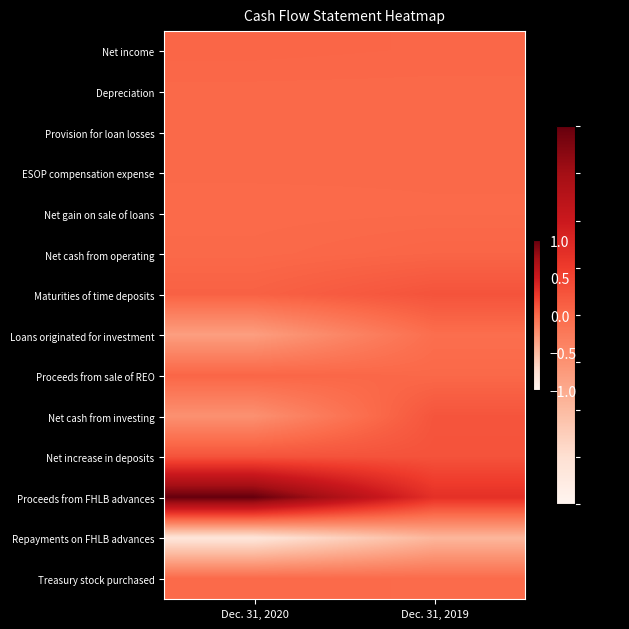

What is the total value across all series at Dec. 31, 2020?

-0.2